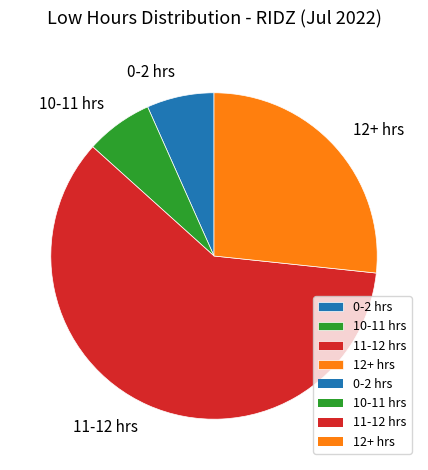

Is there a majority slice in this chart?

Yes